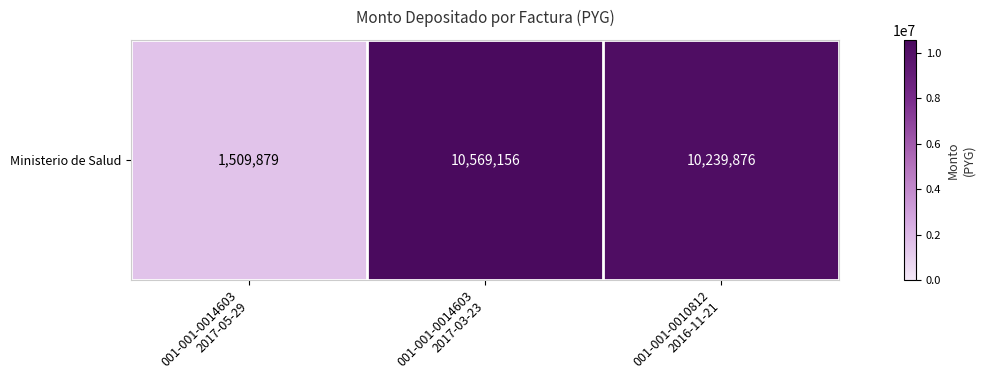

How many categories are shown in the chart?

3